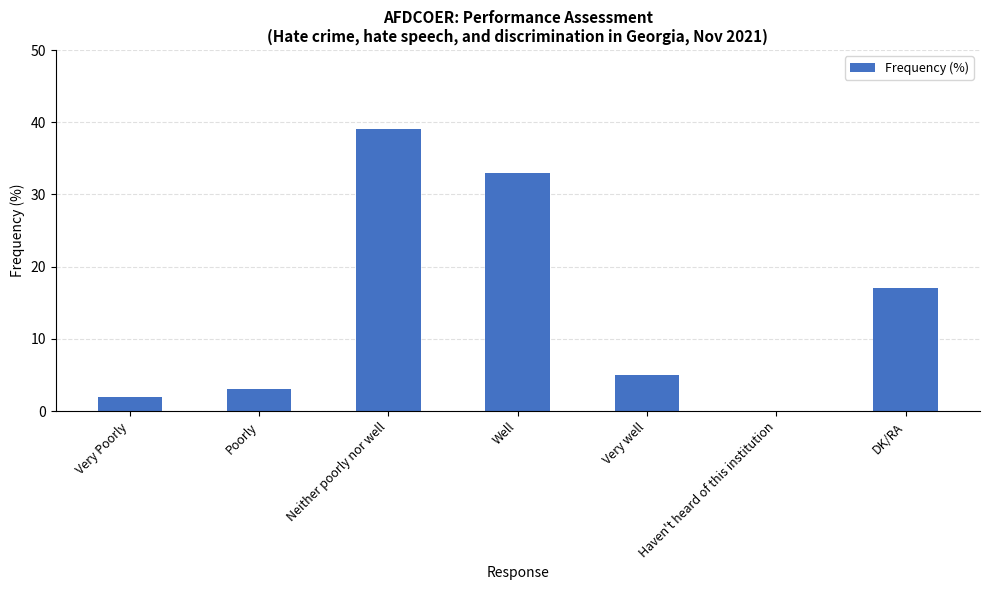

Reading right to left, transcribe all the data shown in this chart.

17	0	5	33	39	3	2